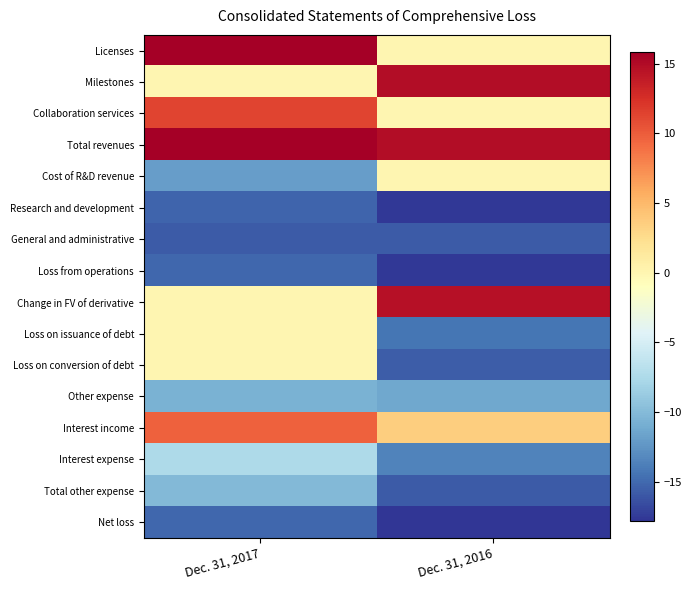

What is the total value across all series at Dec. 31, 2017?

-48.7